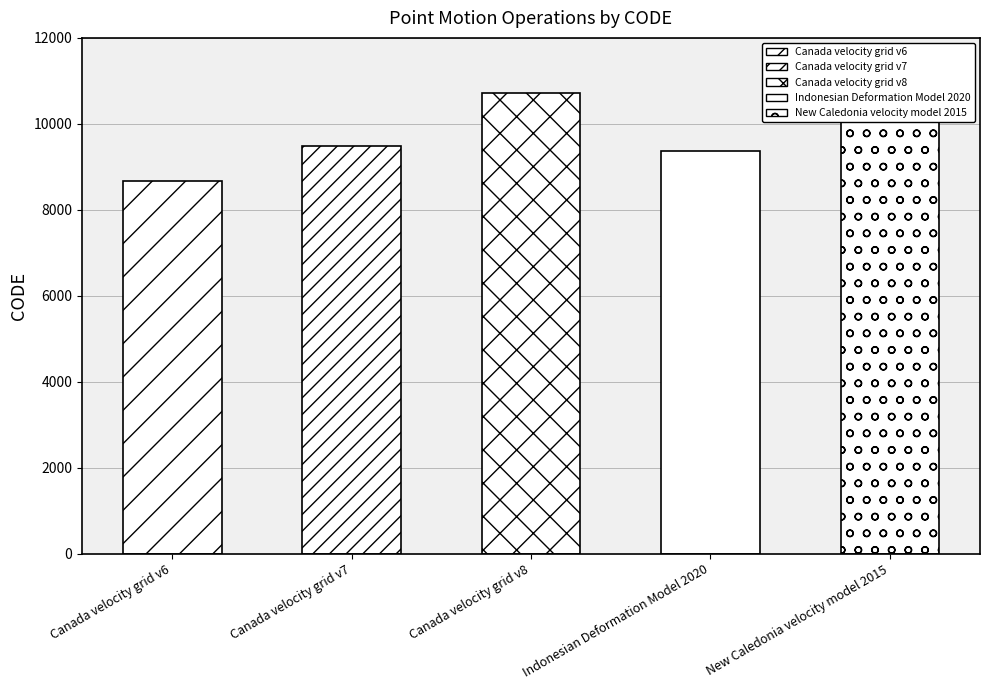

List the labels in order of value, smallest first.

Canada velocity grid v6, Indonesian Deformation Model 2020, Canada velocity grid v7, New Caledonia velocity model 2015, Canada velocity grid v8